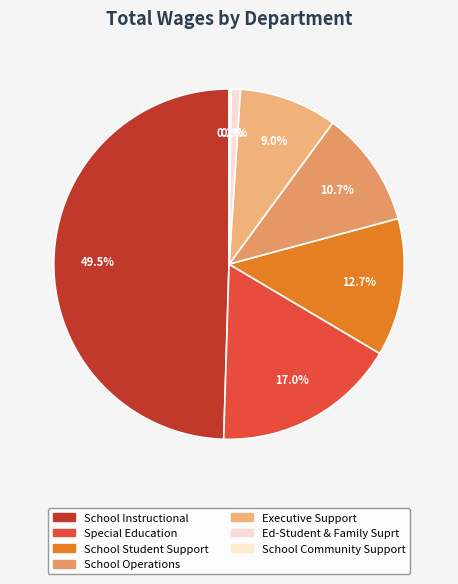

Is there any slice that represents more than half of the pie?

No